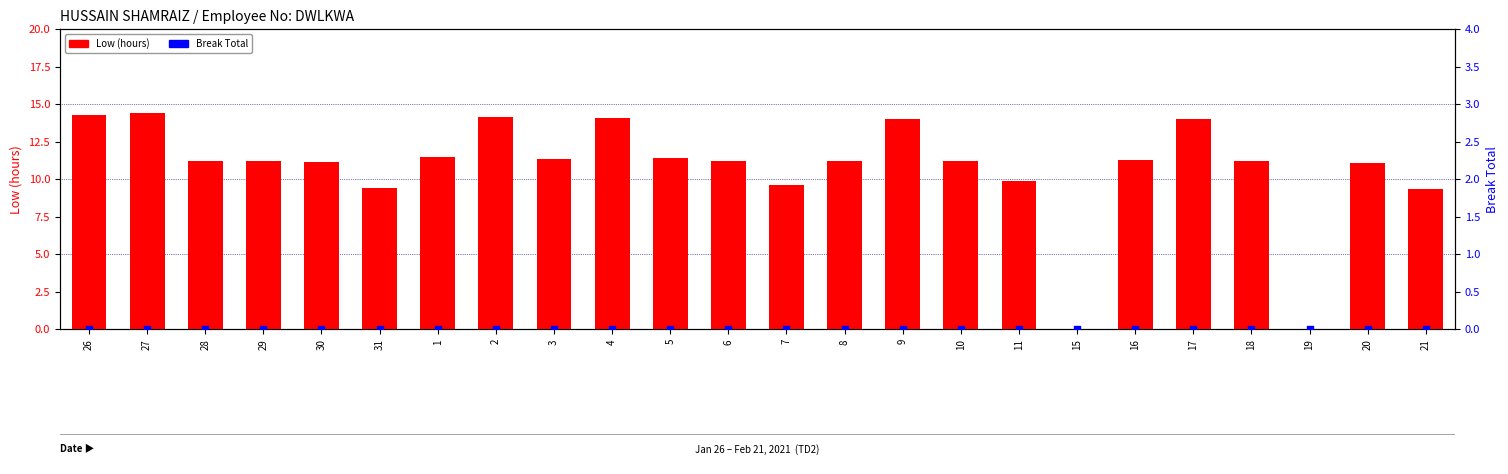

At which category is the sum across all series the highest?

27